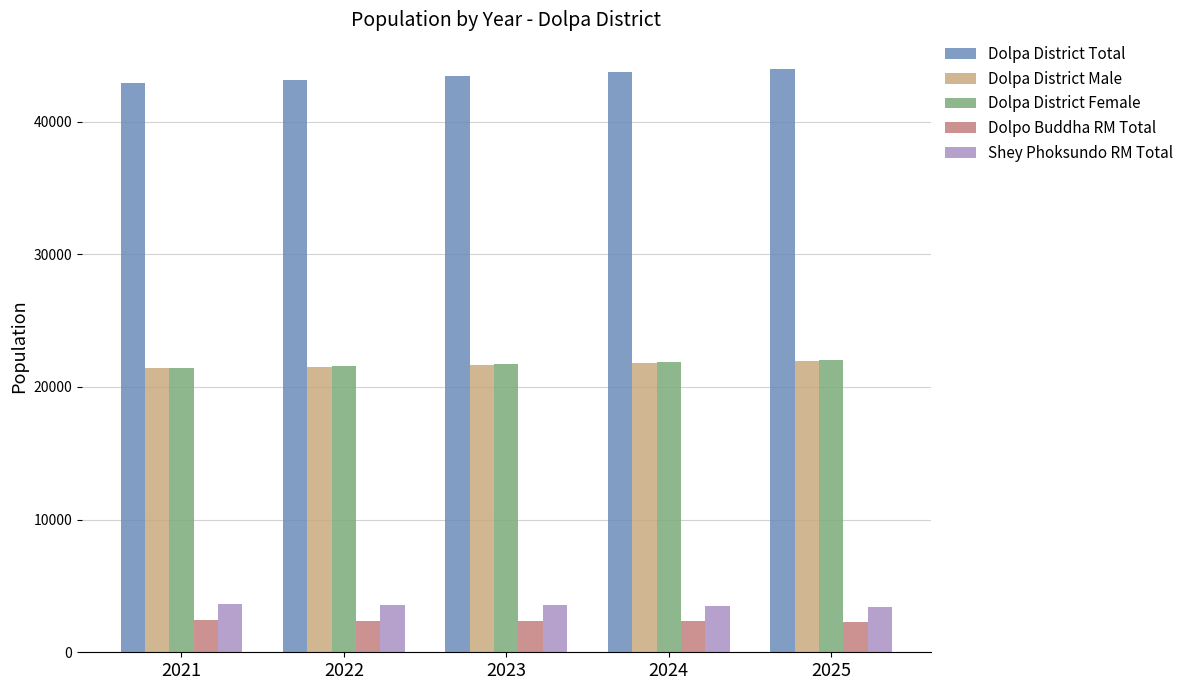

At how many categories does at least one series exceed 40232?

5